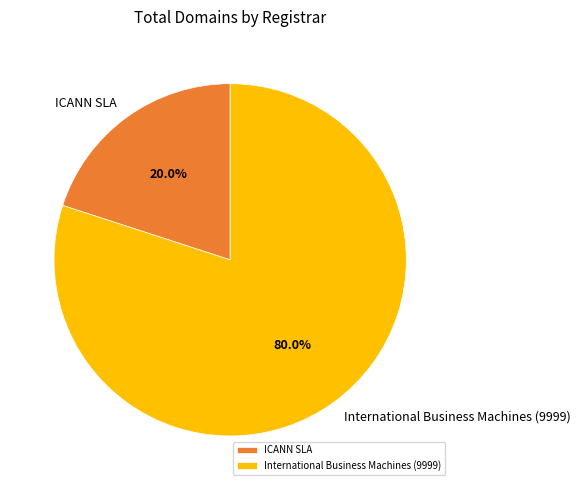

To the nearest percent, what is the average slice percentage?

50%